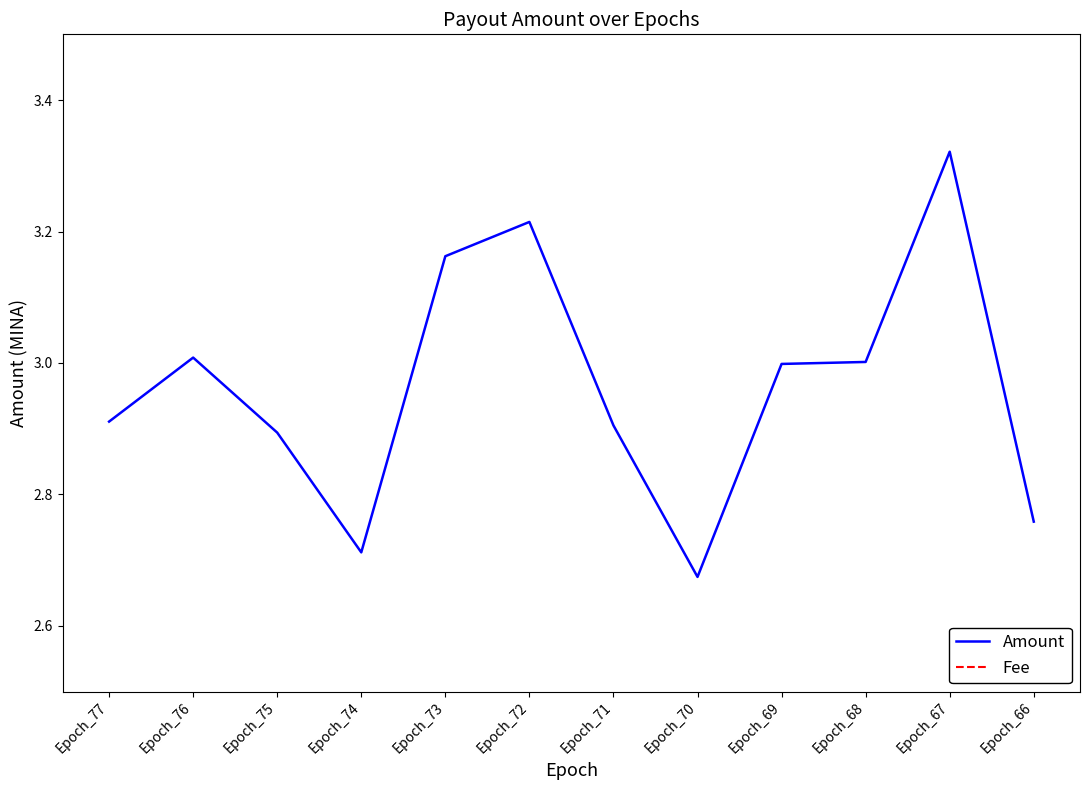

Reading right to left, what are all the values shown in this chart?

Amount: Epoch_66=2.8	Epoch_67=3.3	Epoch_68=3.0	Epoch_69=3.0	Epoch_70=2.7	Epoch_71=2.9	Epoch_72=3.2	Epoch_73=3.2	Epoch_74=2.7	Epoch_75=2.9	Epoch_76=3.0	Epoch_77=2.9
Fee: Epoch_66=0.0	Epoch_67=0.0	Epoch_68=0.0	Epoch_69=0.0	Epoch_70=0.0	Epoch_71=0.0	Epoch_72=0.0	Epoch_73=0.0	Epoch_74=0.0	Epoch_75=0.0	Epoch_76=0.0	Epoch_77=0.0